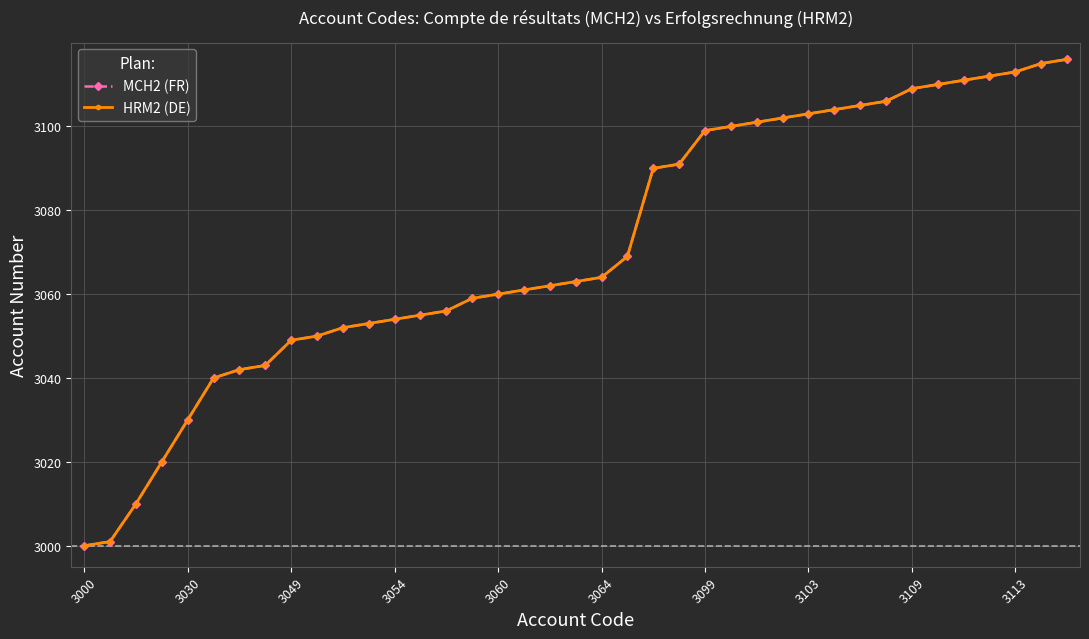

What is the difference between the second highest and second lowest values in the HRM2 (DE) series?

114